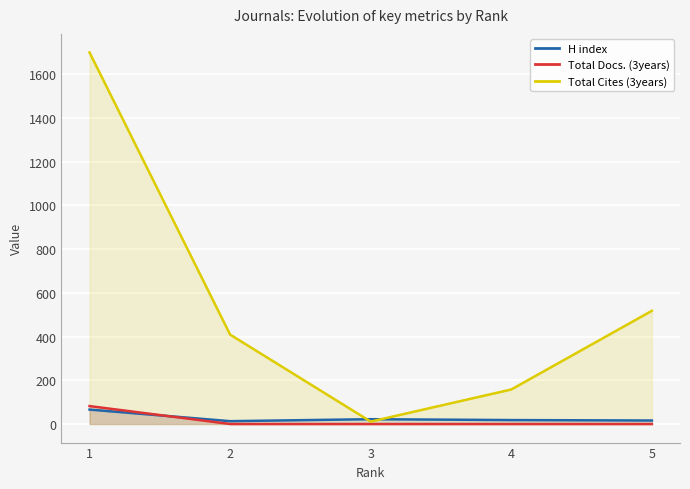

Between 2 and 4, which series saw the biggest shift?

Total Cites (3years)